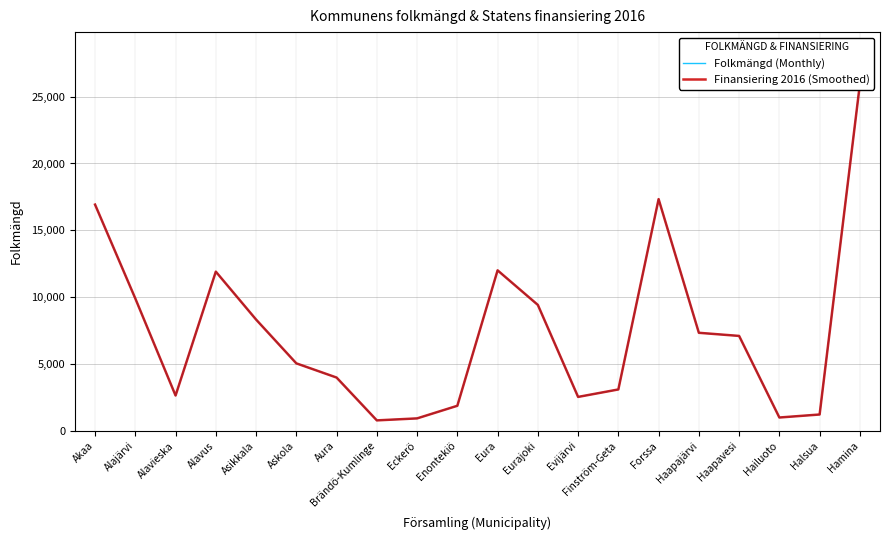

Is this an area chart (filled region under the line)?

No